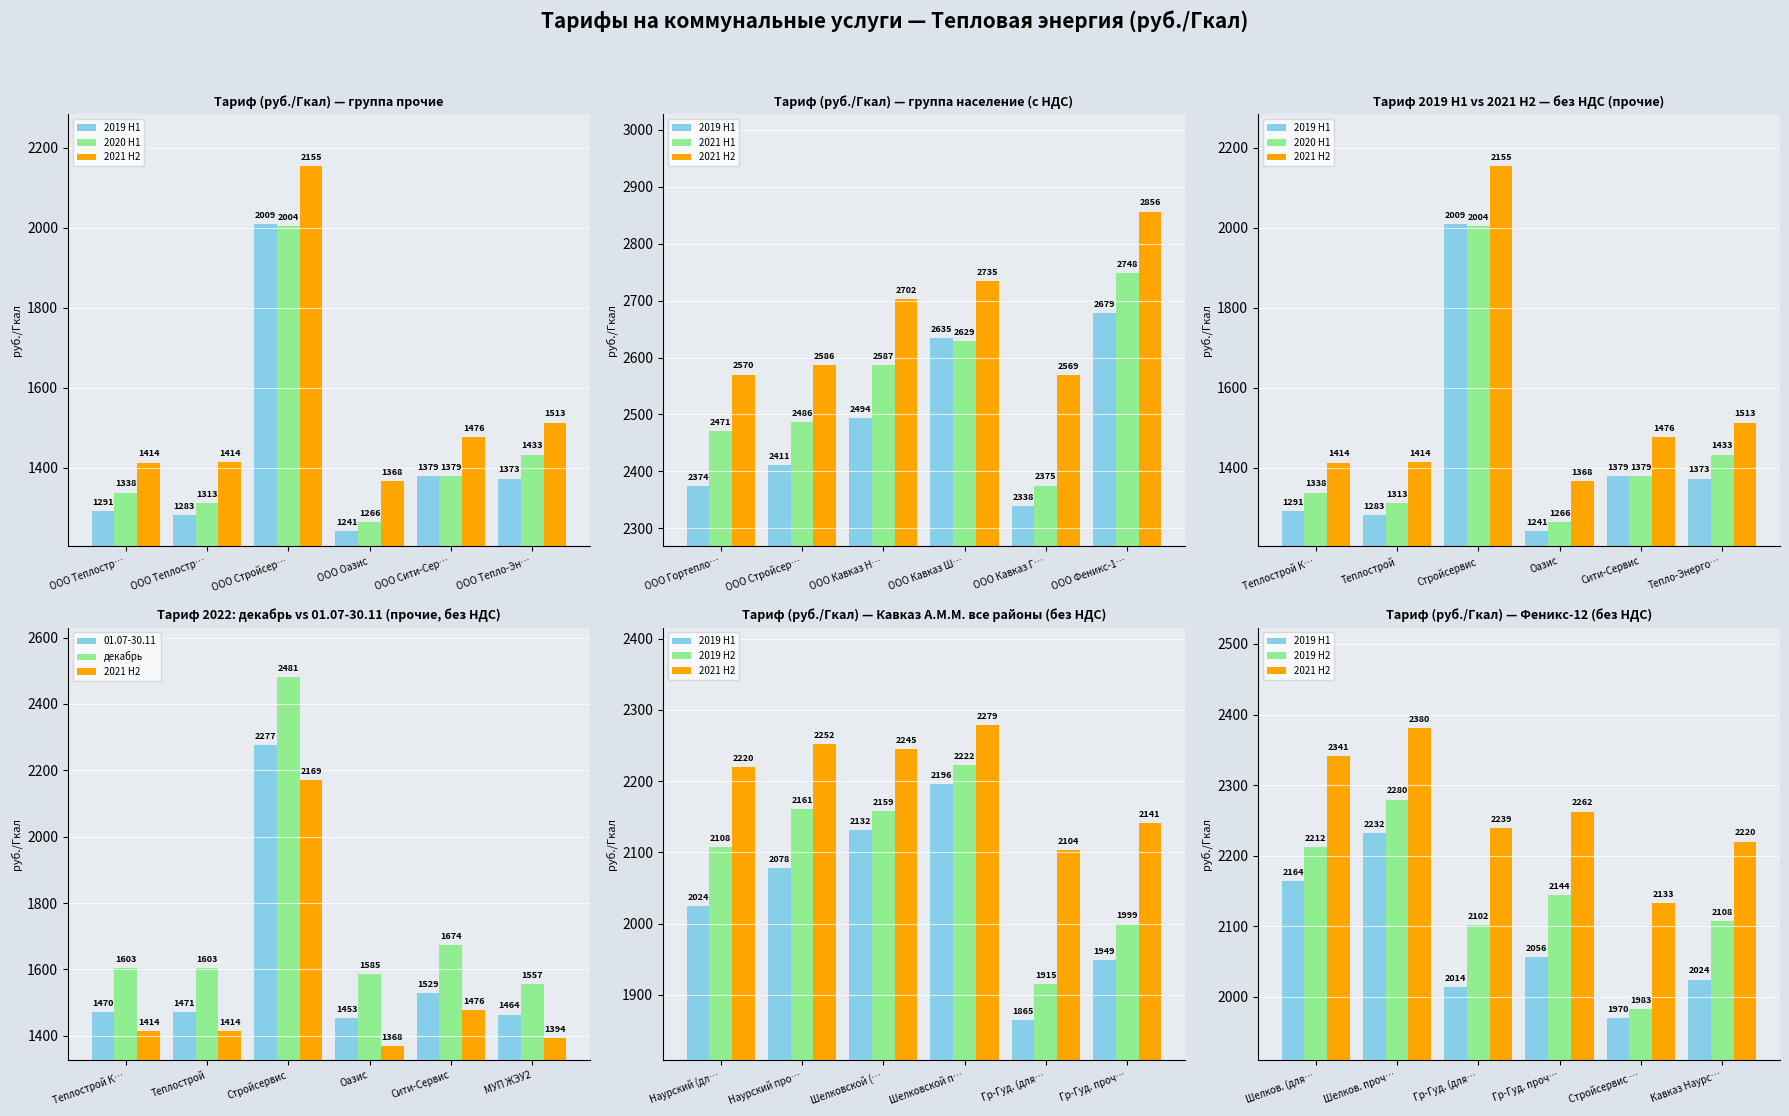

What is the sum of all декабрь values?

10503.8